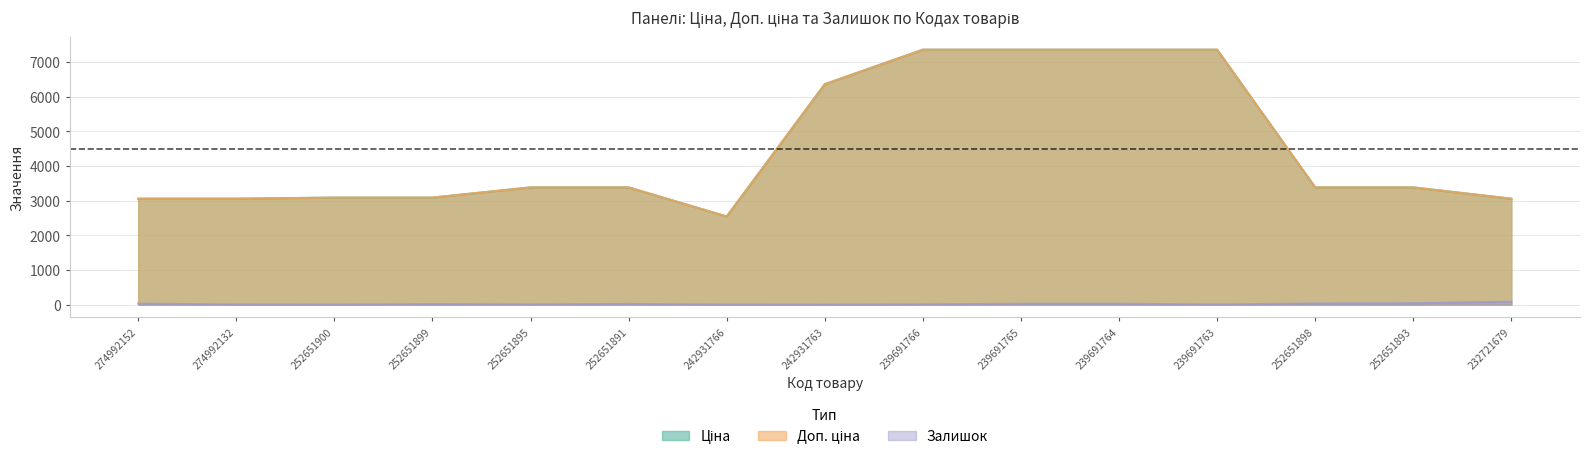

Which has a higher value, 242931766 or 274992132?

274992132